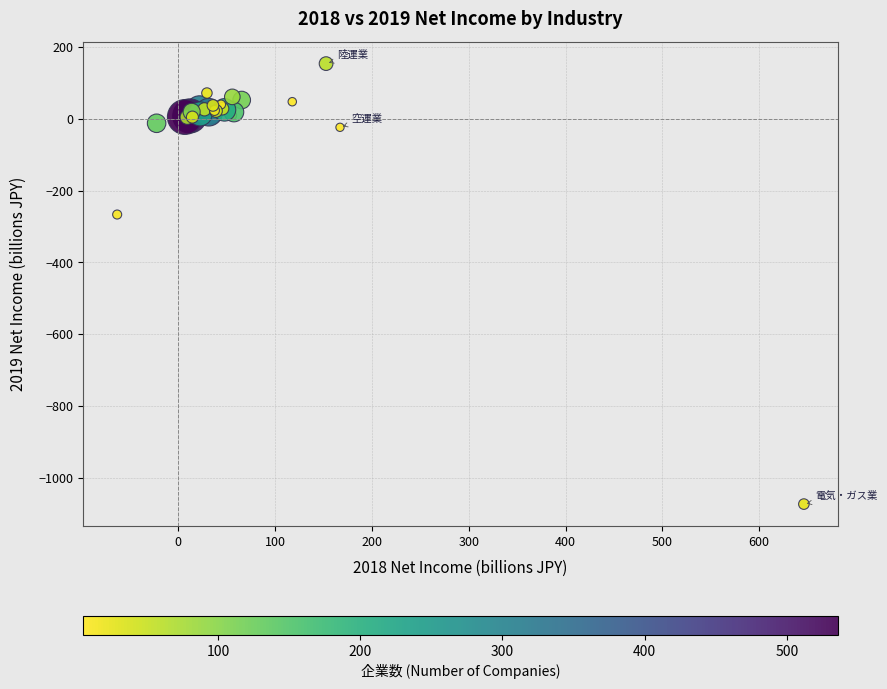

What Y value in the scatter plot is closest to -459?

-266.4